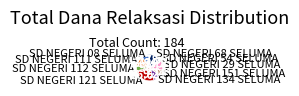

Is SD NEGERI 111 SELUMA the majority of the pie?

No